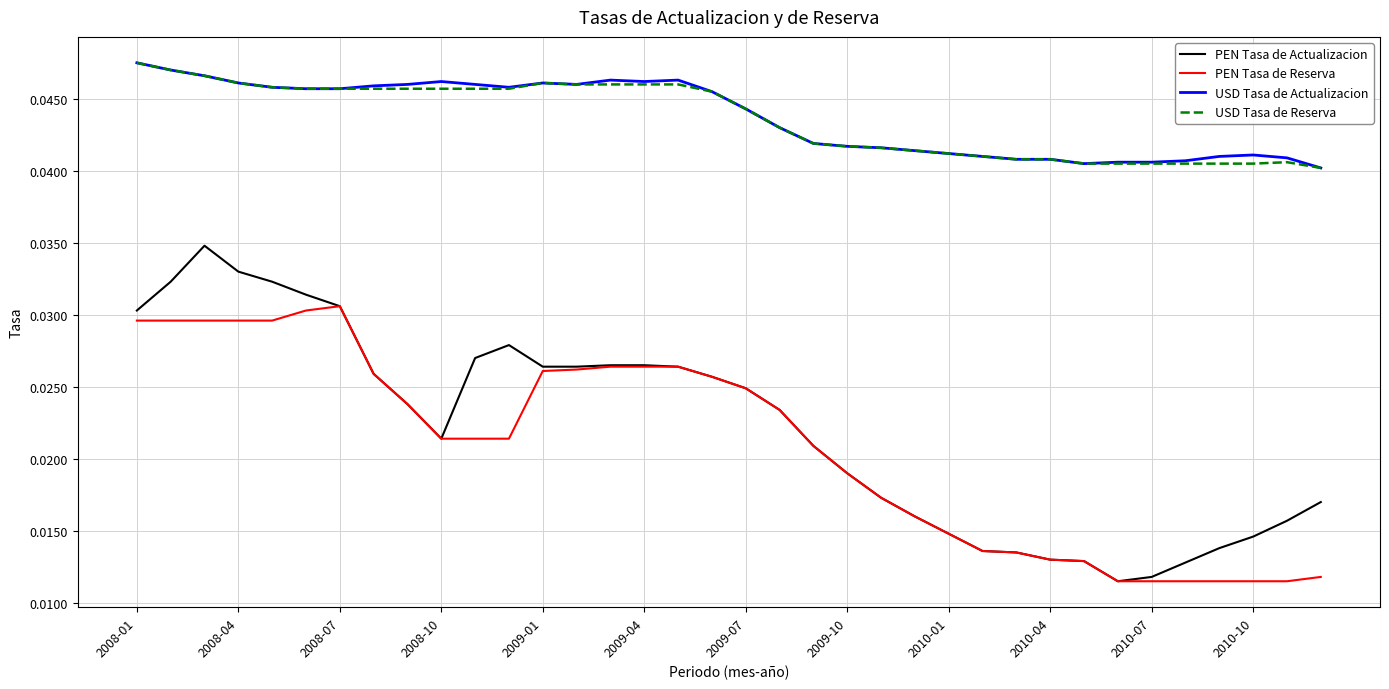

Which series has the widest spread of values?

PEN Tasa de Actualizacion